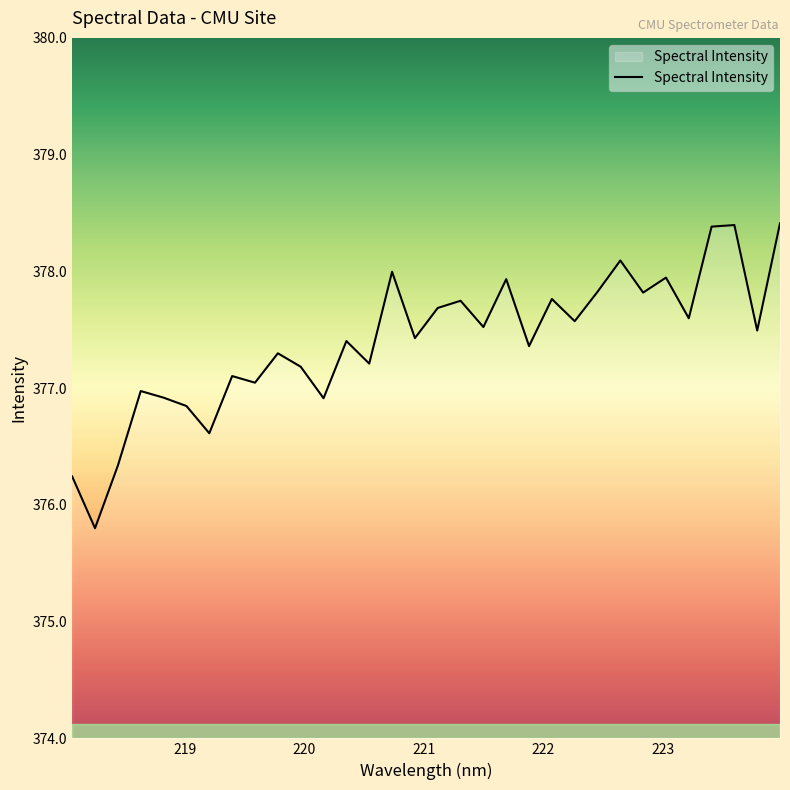

What is the maximum value shown in the chart?

378.4